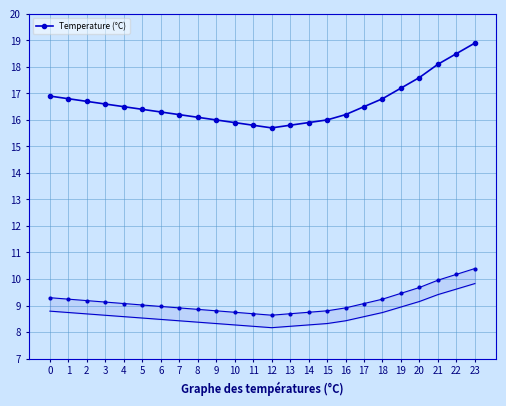

What is the value of the 4th point from the left?

16.6